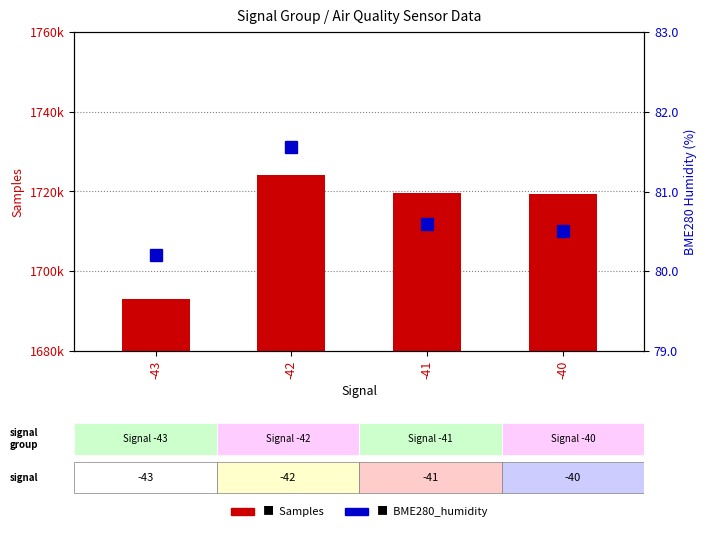

Between -42 and -41, which series saw the biggest shift?

Samples